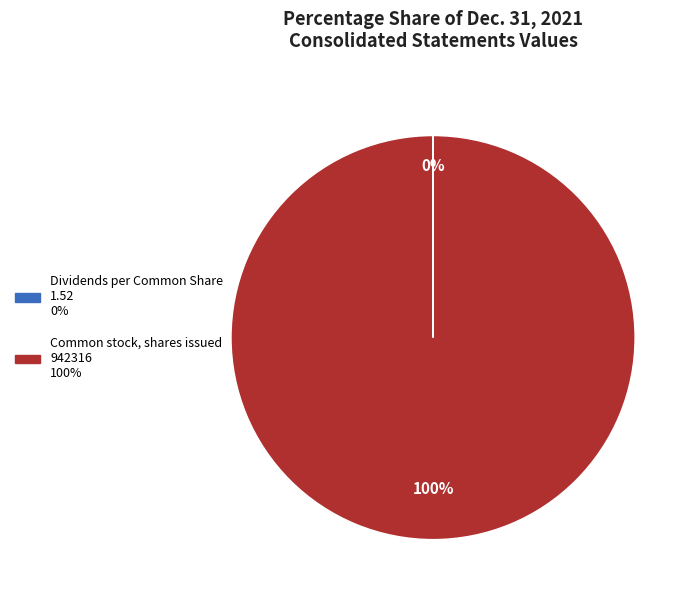

To the nearest percent, what is the average slice percentage?

50%